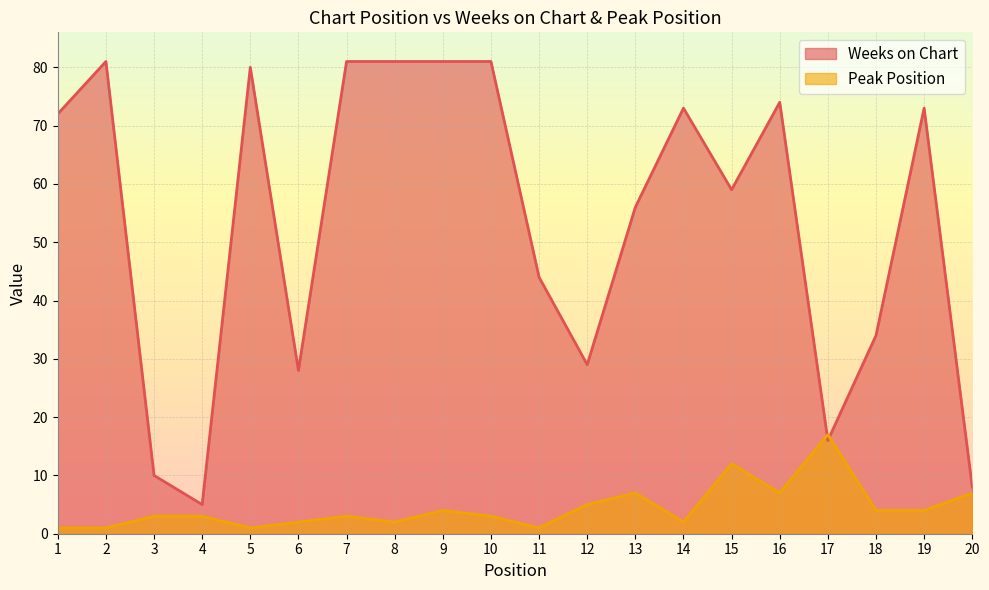

How many lines are shown in the chart?

2